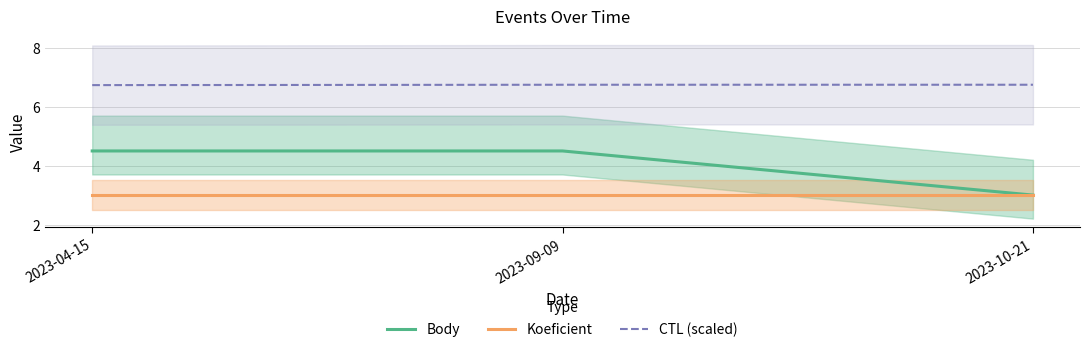

Reading right to left, transcribe all the data shown in this chart.

Body: 3.0	4.5	4.5
Koeficient: 3.0	3.0	3.0
CTL (scaled): 6.8	6.7	6.7